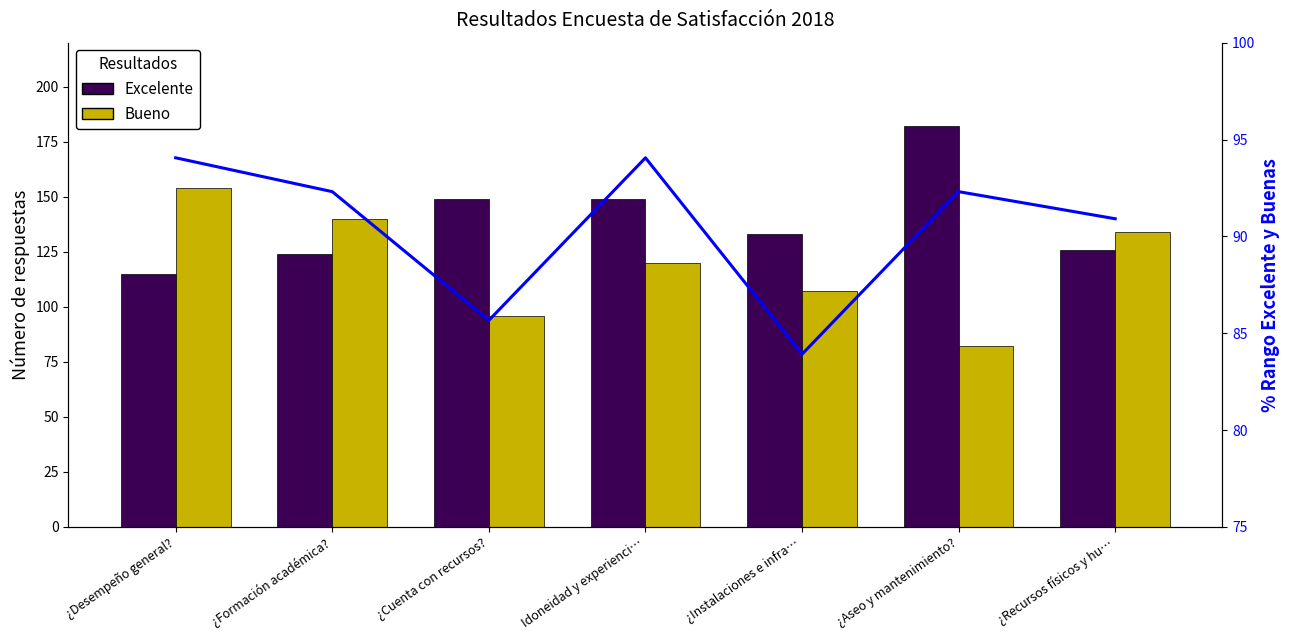

At which label does Excelente reach its minimum?

¿Desempeño general?